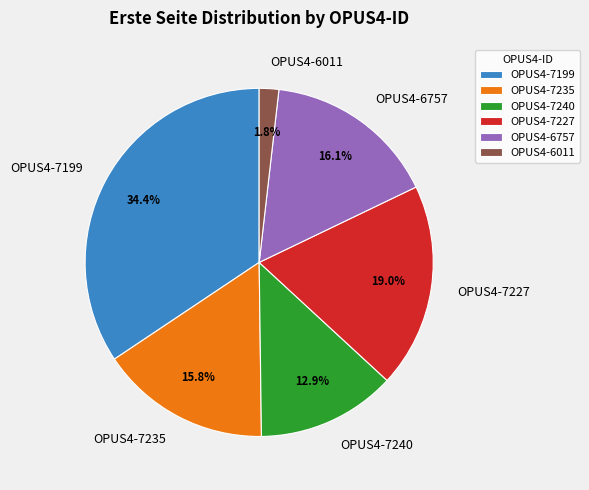

To the nearest percent, what percentage of the pie is OPUS4-7240?

13%